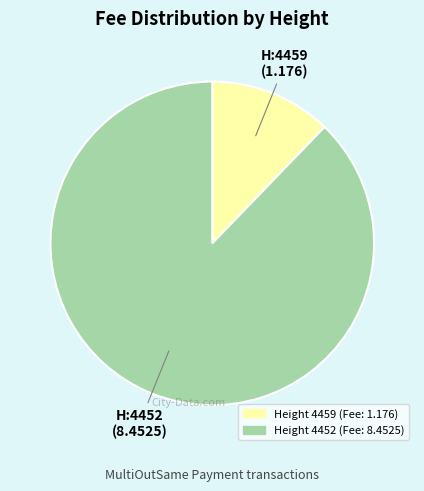

Is there a majority slice in this chart?

Yes